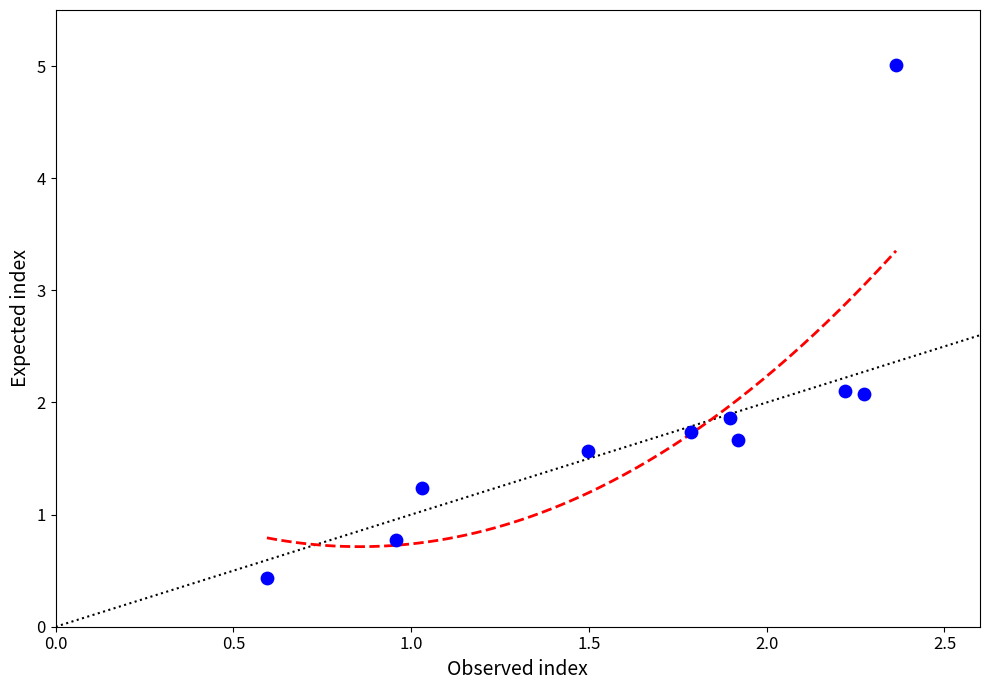

What is the range of X values (max minus min)?

1.8